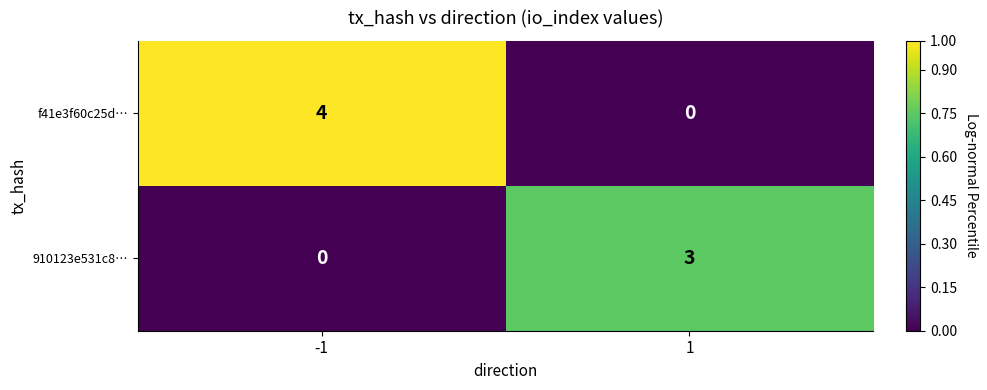

List the series in order of their peak value, highest first.

f41e3f60c25d…, 910123e531c8…